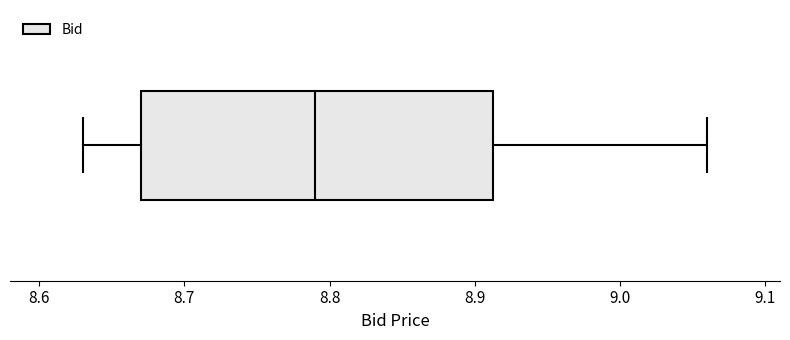

Read this box plot against the x-axis: the position of the median line, the range covered by the box, and the ends of both whiskers. The values are not printed on the chart, so give them approximately, as read against the axis.

median 8.79, box 8.67 to 8.91, whiskers 8.63 to 9.06